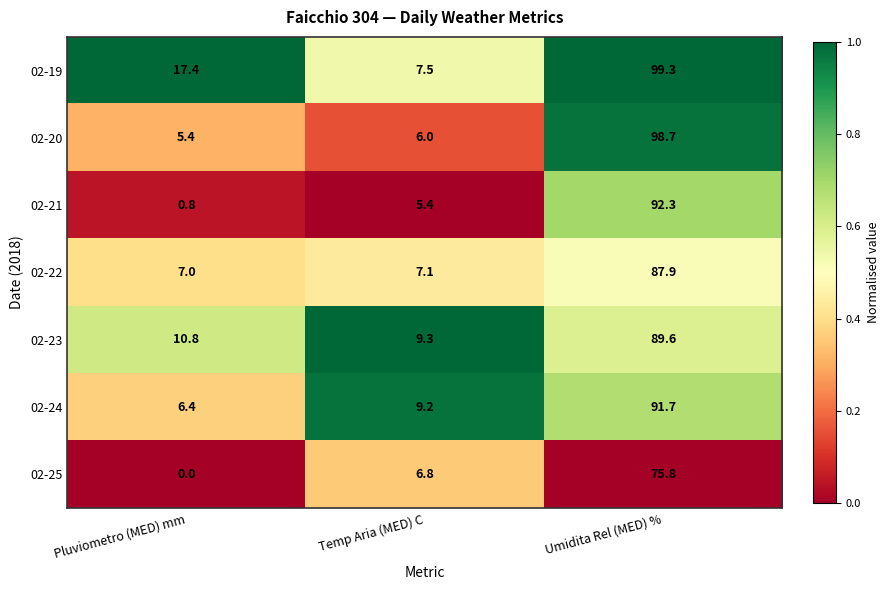

Which category has the lowest value across all series?

Pluviometro (MED) mm